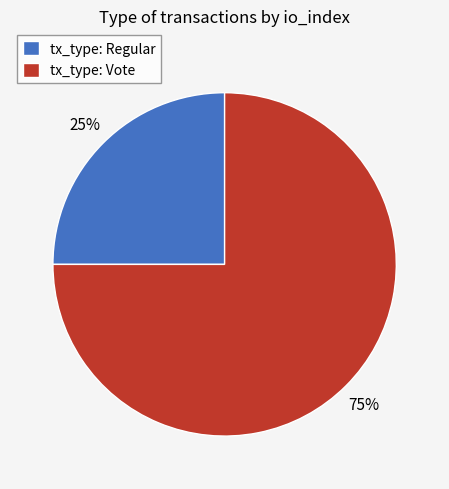

What percentage is the tx_type: Regular slice, to the nearest percent?

25%